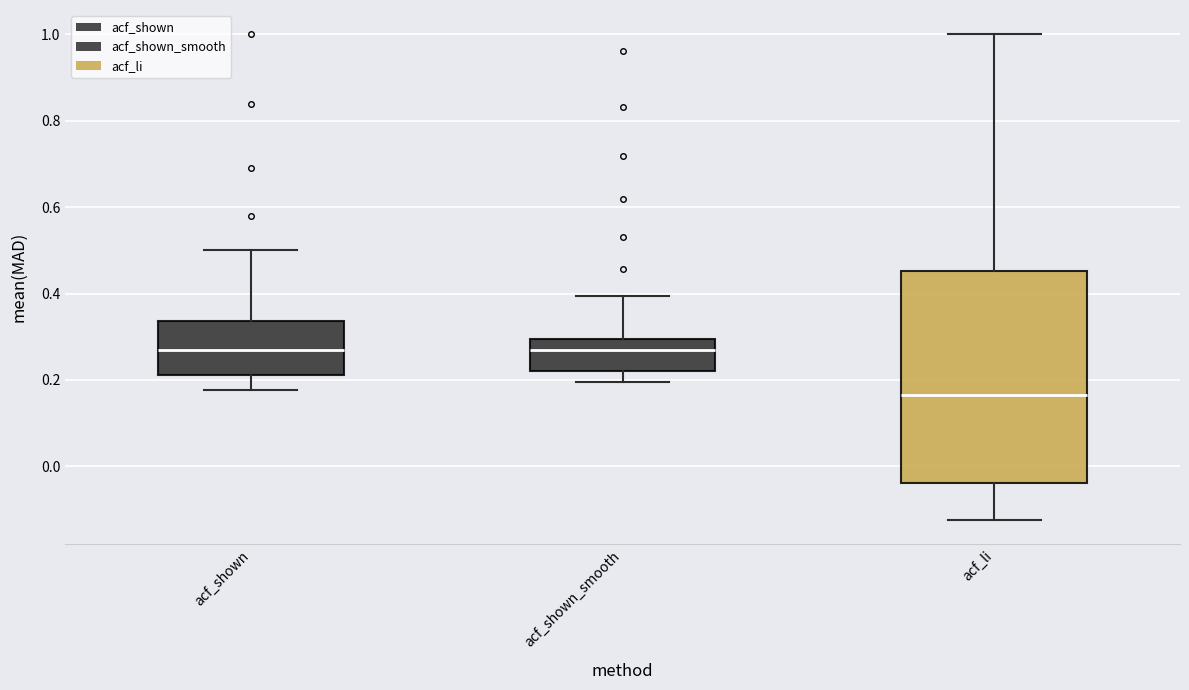

Which box is the tallest, from its lower edge to its upper edge?

acf_li